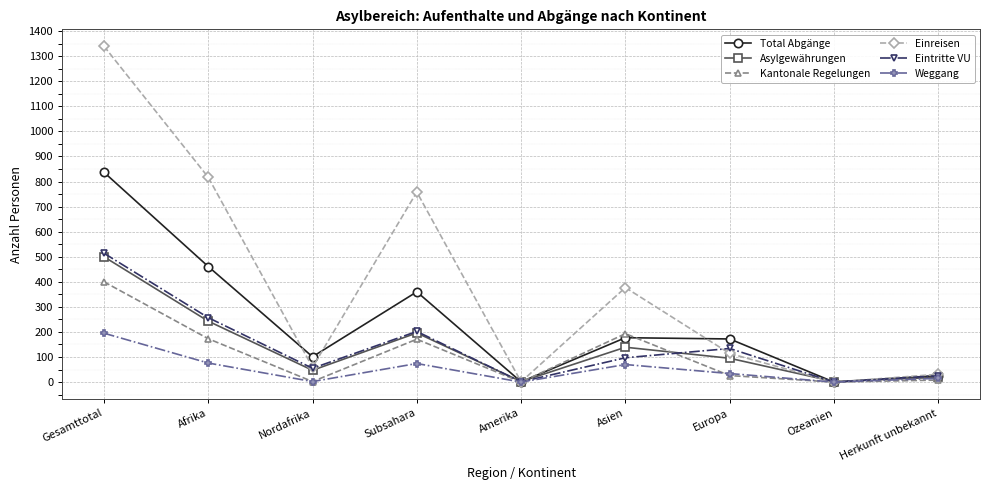

Count the number of categories in the chart.

9